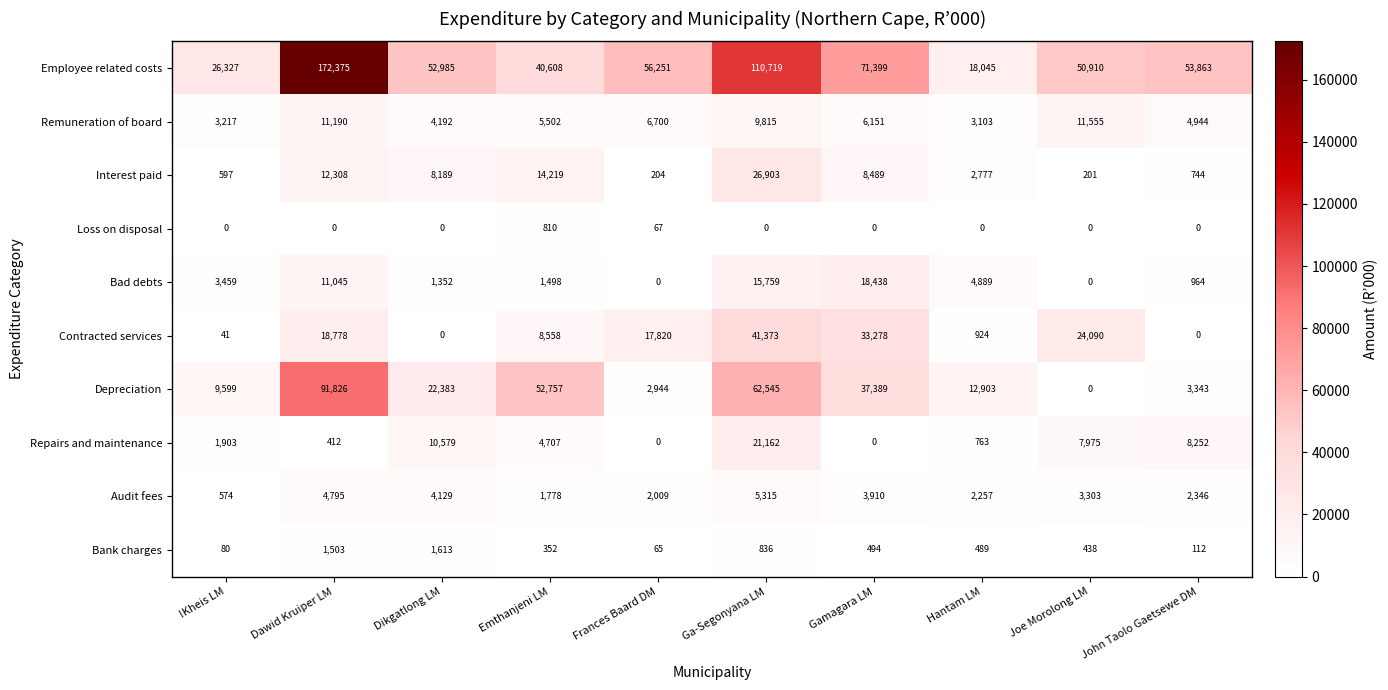

How many values in the Audit fees series are below 3303?

5